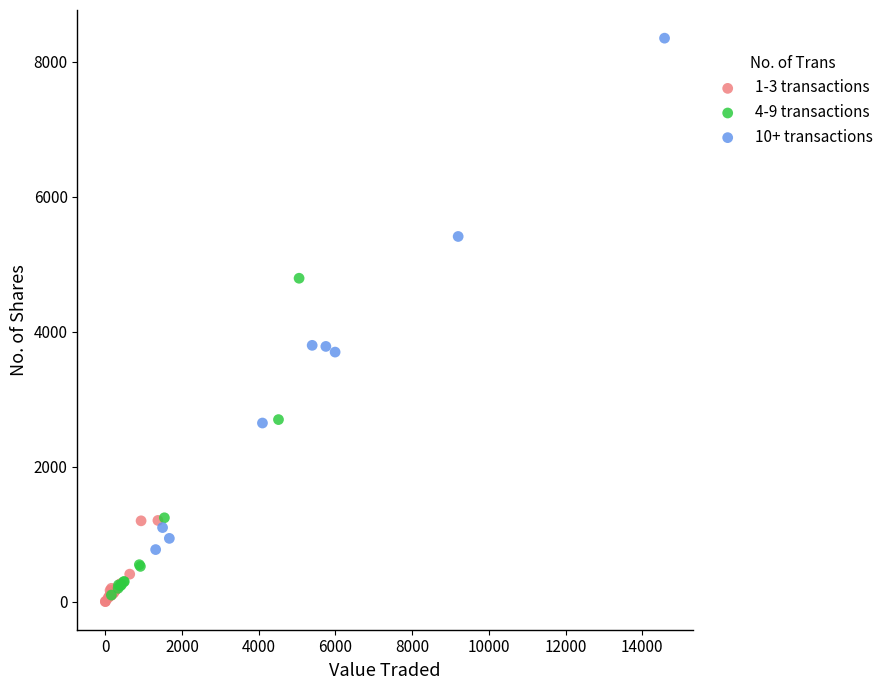

Which series reaches the maximum Y coordinate?

10+ transactions